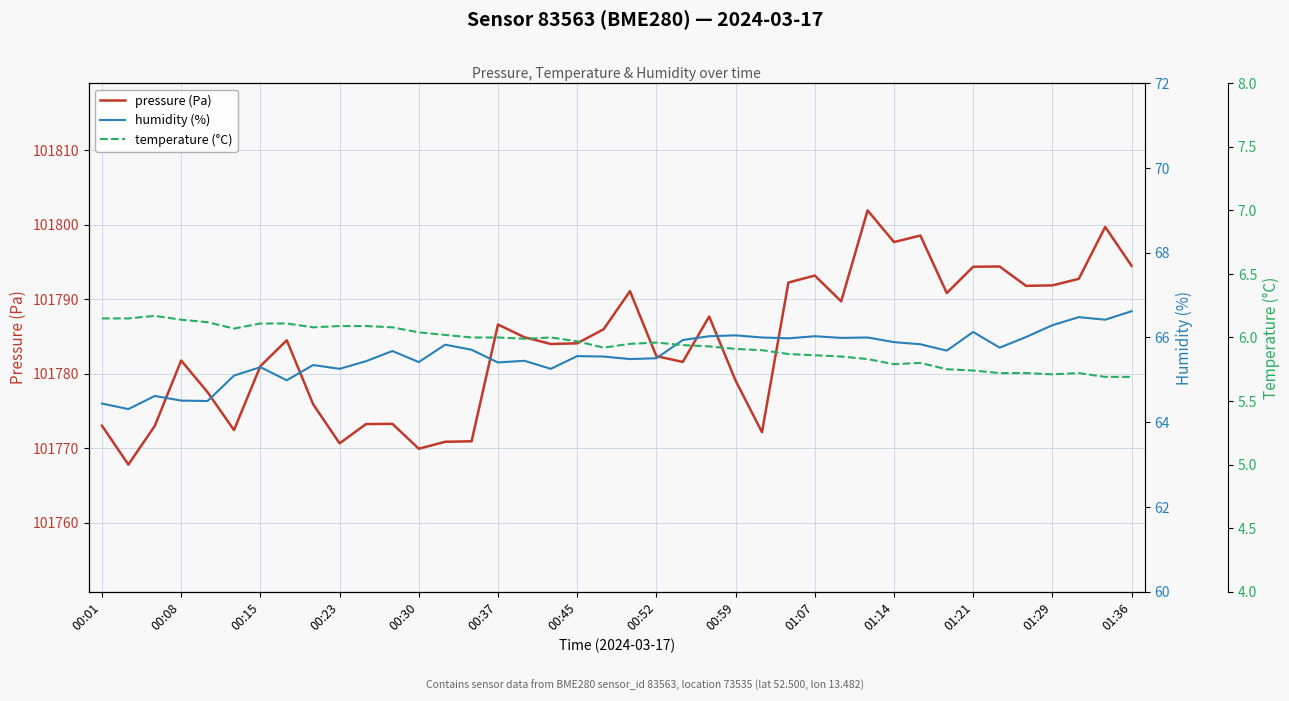

What is the lowest value of the humidity (%) series?

64.3